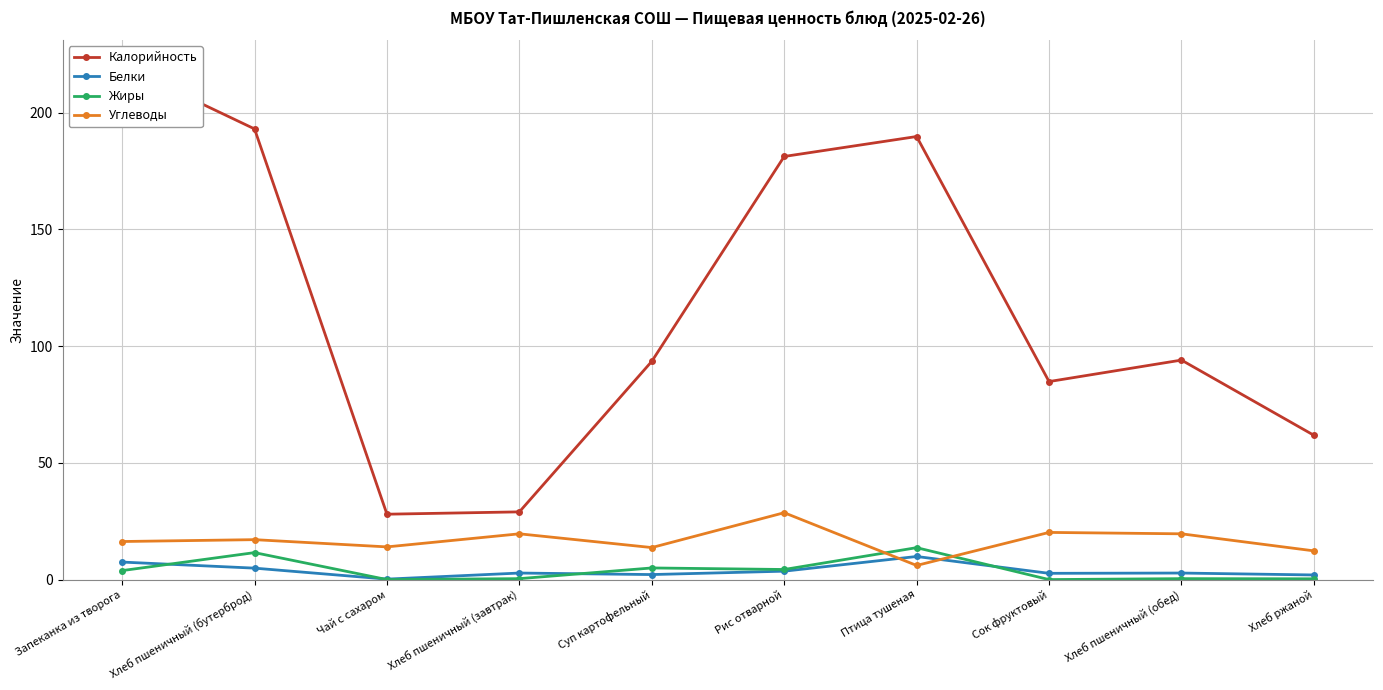

Where is Калорийность nearest to the value 124?

Хлеб пшеничный (обед)